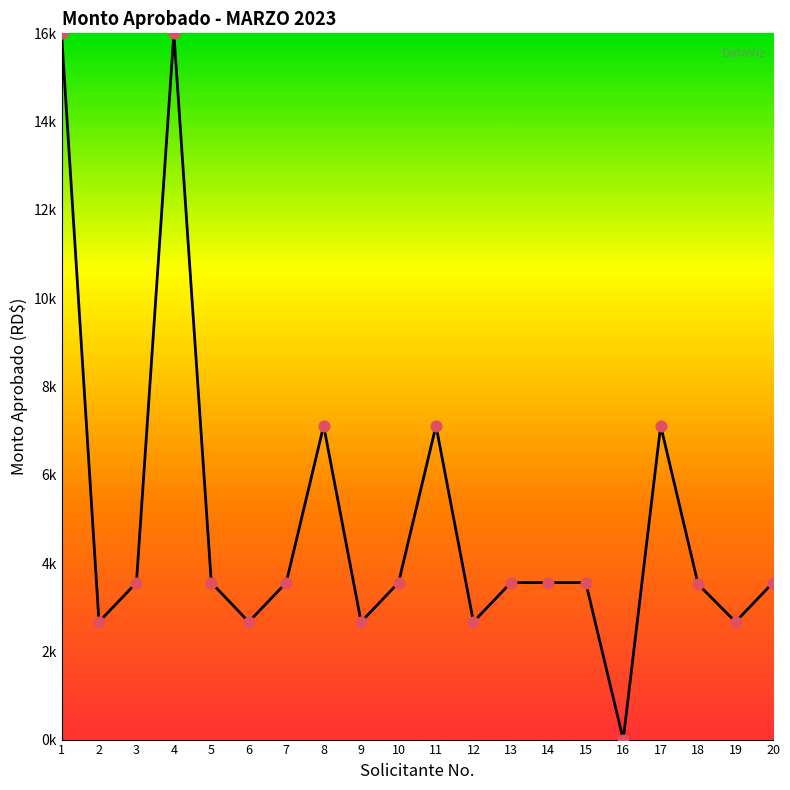

Does the chart have visible grid lines?

No